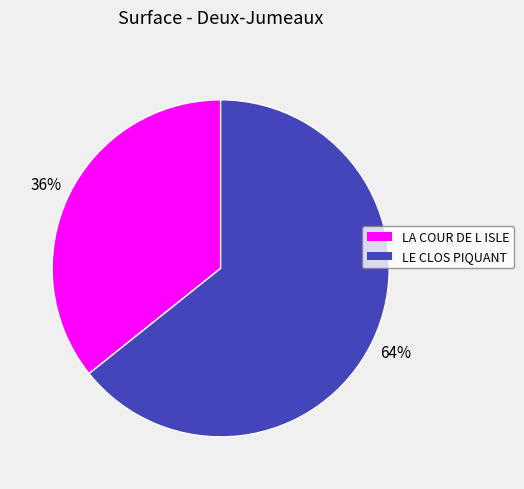

To the nearest percent, what is the combined percentage of LE CLOS PIQUANT and LA COUR DE L ISLE?

100%